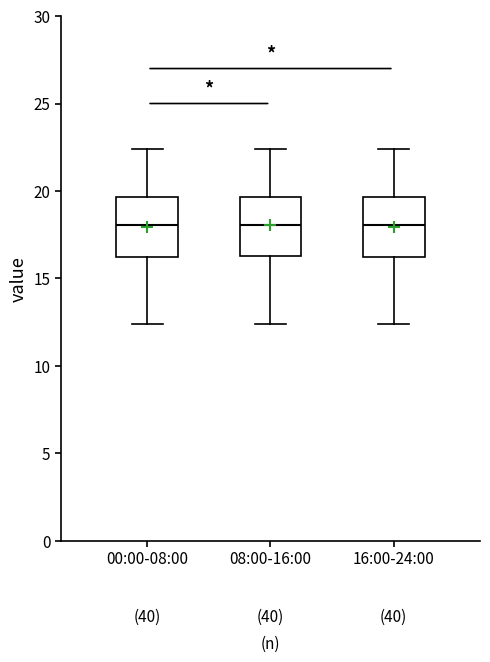

Reading left to right, read every box against the y-axis: the position of its median line, the range the box covers, and the ends of its whiskers. The values are not printed on the chart, so give them approximately, as read against the axis.

00:00-08:00: median 18.0, box 16.0 to 19.5, whiskers 12.5 to 22.5
08:00-16:00: median 18.0, box 16.5 to 19.5, whiskers 12.5 to 22.5
16:00-24:00: median 18.0, box 16.0 to 19.5, whiskers 12.5 to 22.5